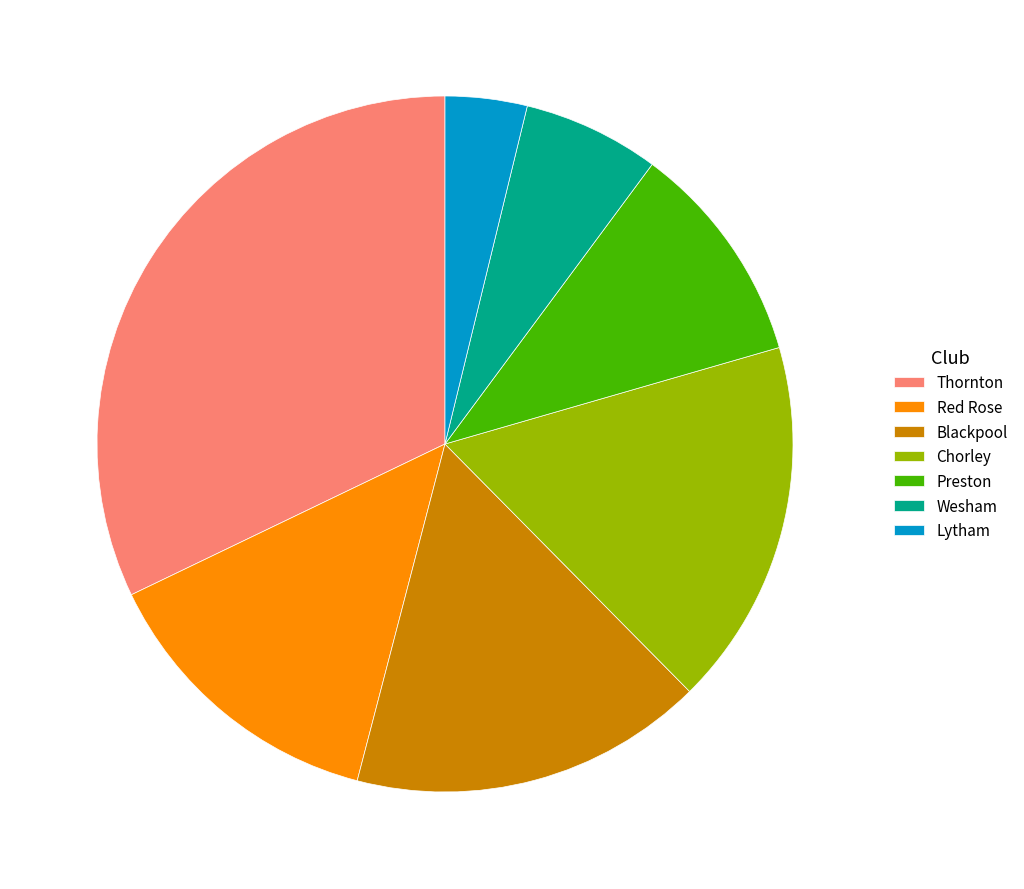

What is the ratio of the value at Thornton to the value at Wesham?

5.1